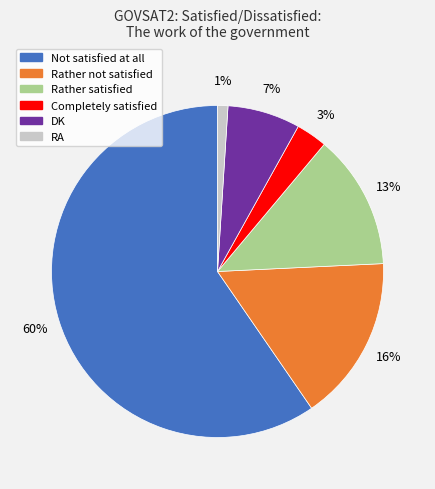

Between Not satisfied at all and RA, which is larger?

Not satisfied at all